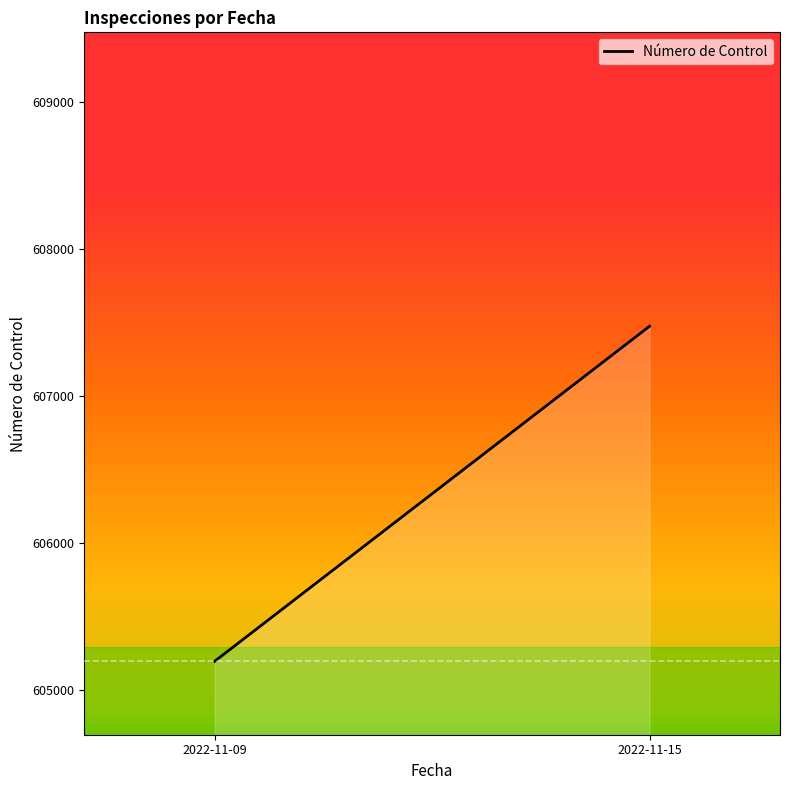

List the labels in order of value, largest first.

2022-11-15, 2022-11-09